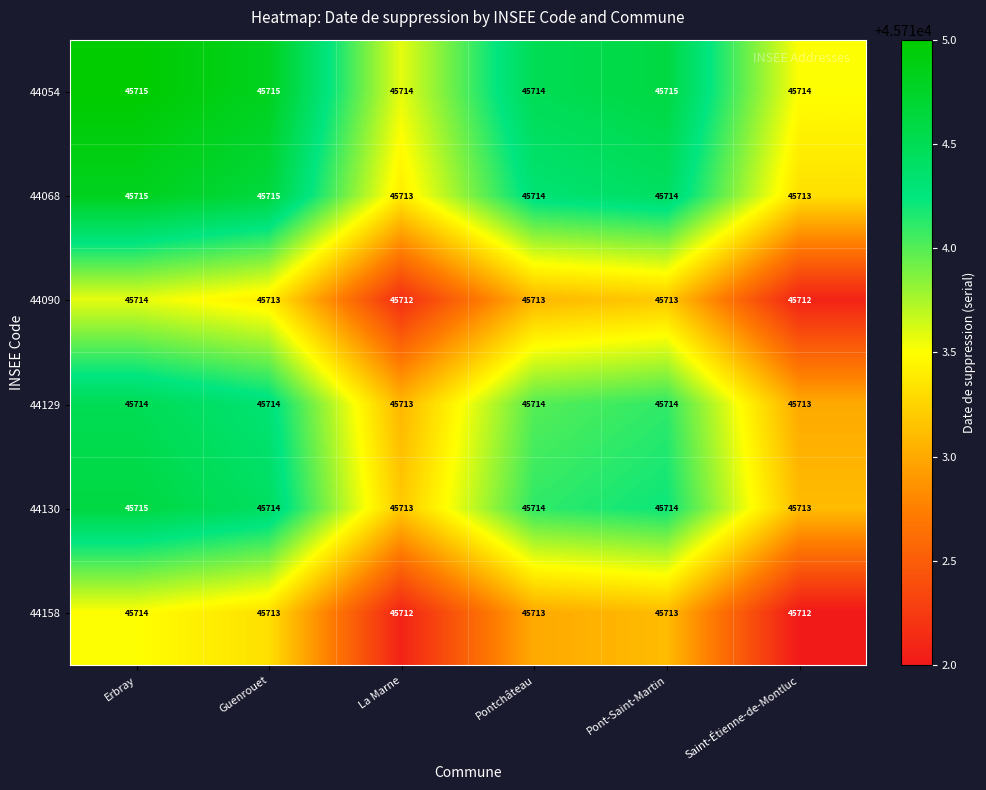

What is the total value across all series at Pontchâteau?

274282